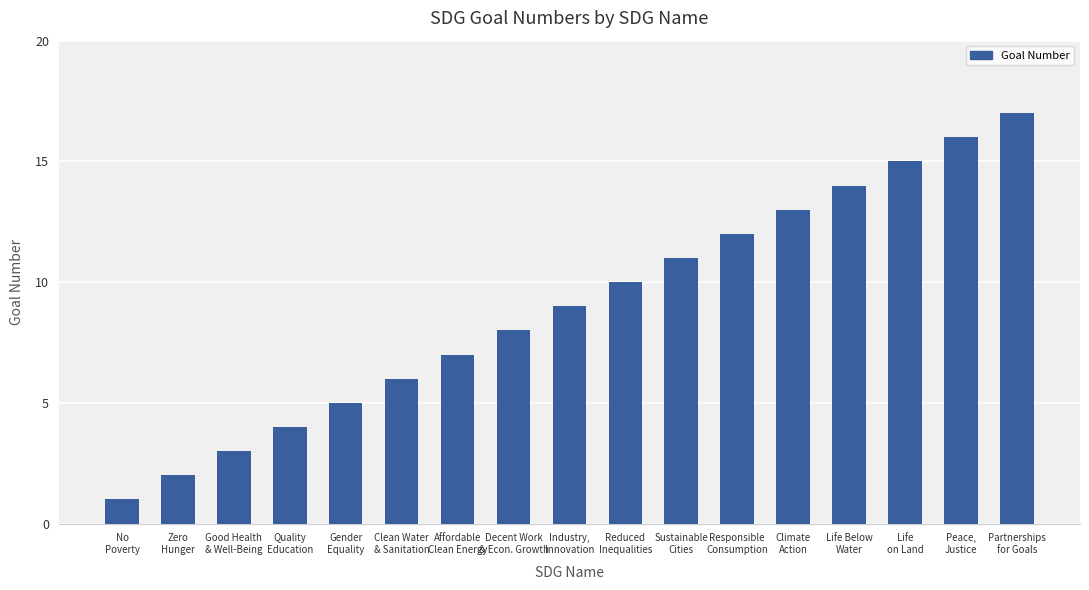

Reading left to right, extract all data points from this chart.

1	2	3	4	5	6	7	8	9	10	11	12	13	14	15	16	17